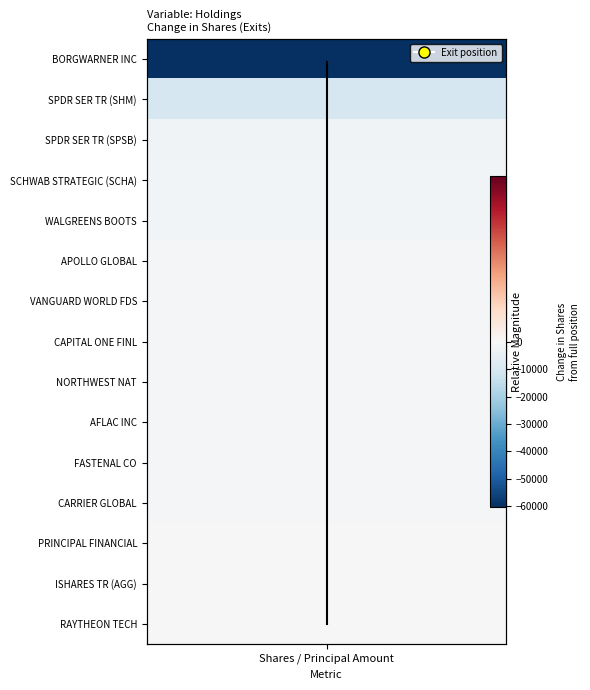

Is it true that the value at 12 is 8.9?

False